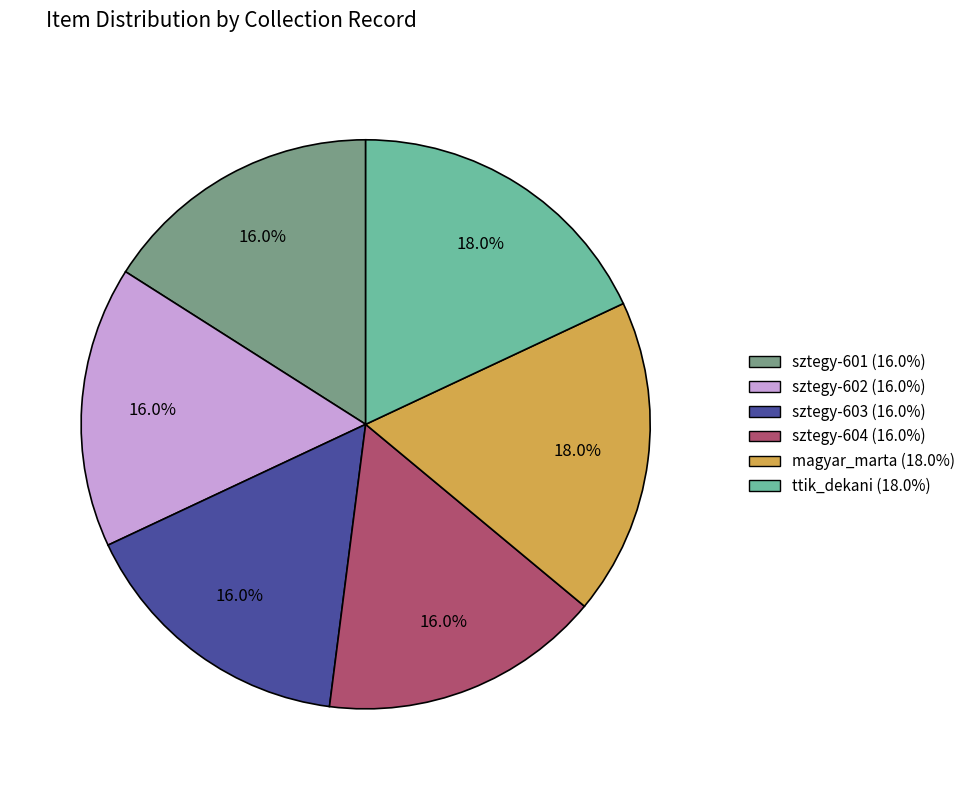

How many slices are in this pie chart?

6